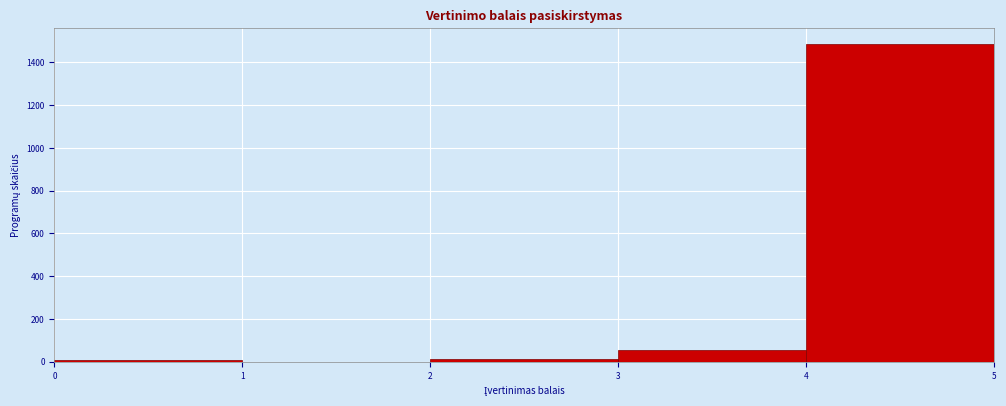

How tall is the bar that spans 3 to 4 on the x-axis? The values are not printed on the chart, so give them approximately, as read against the axis.

60